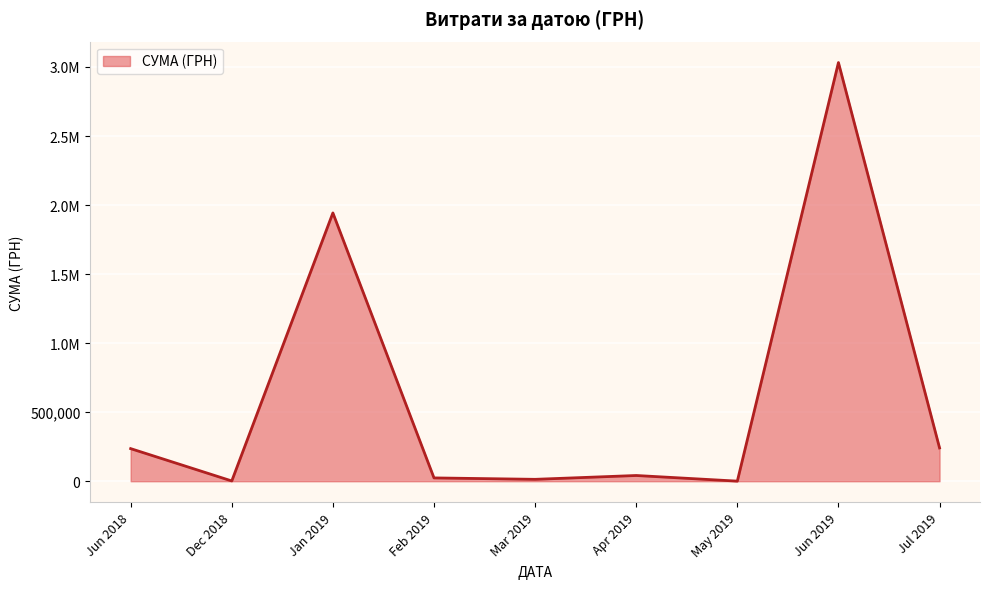

Does the chart display data point markers on the line(s)?

No